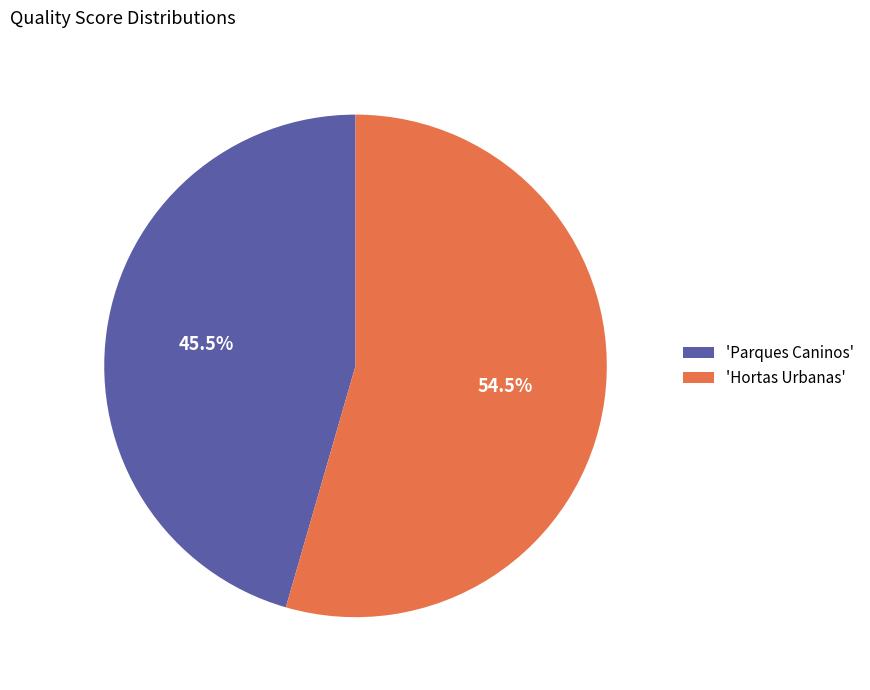

Which slice is the largest?

'Hortas Urbanas'